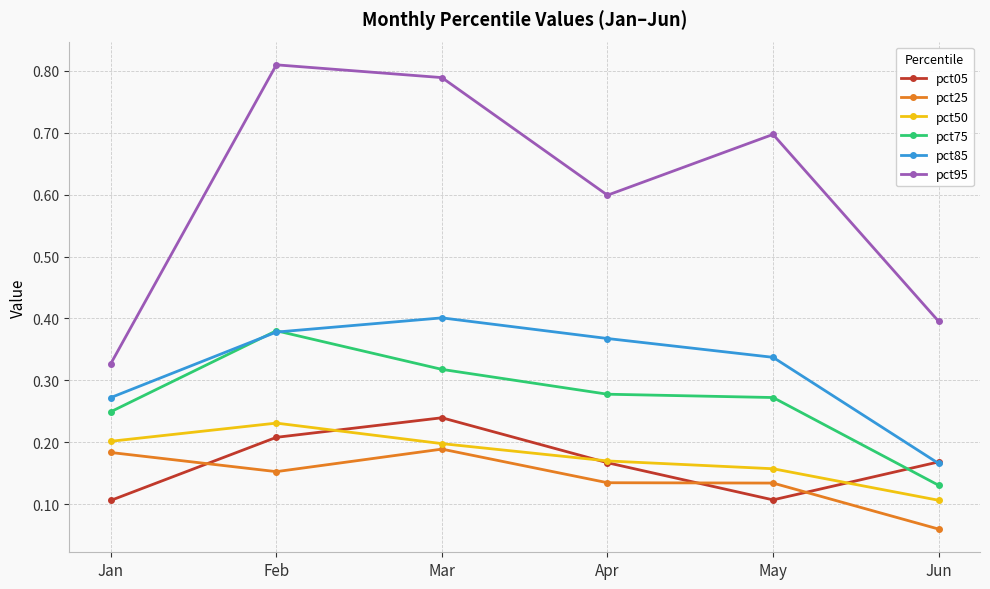

Where is pct85 nearest to the value 0?

Jun